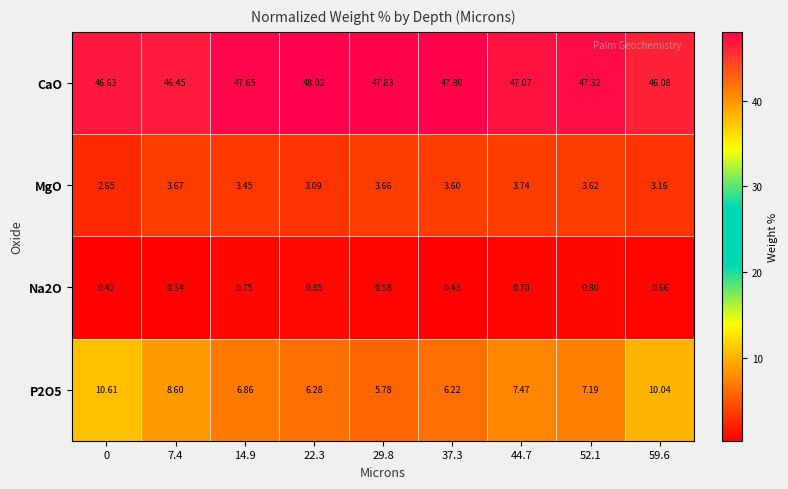

Which series changed the most between 7.4 and 14.9?

P2O5